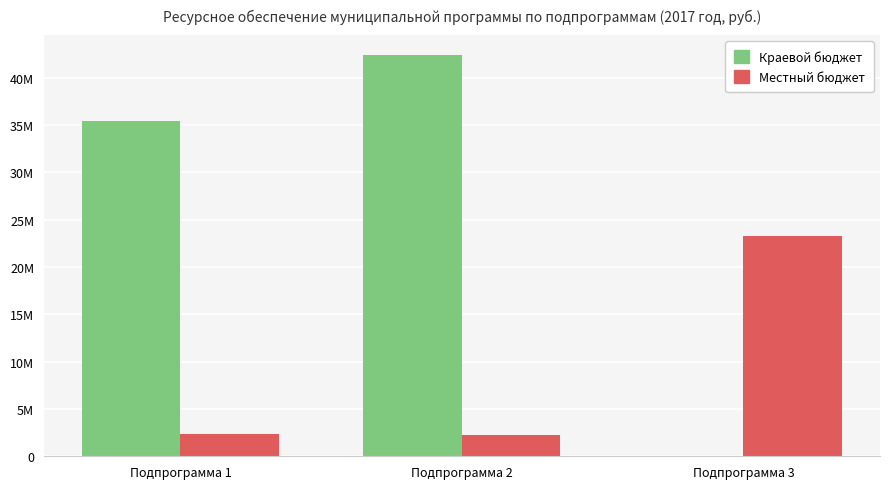

Where is Местный бюджет nearest to the value 12810643?

Подпрограмма 1